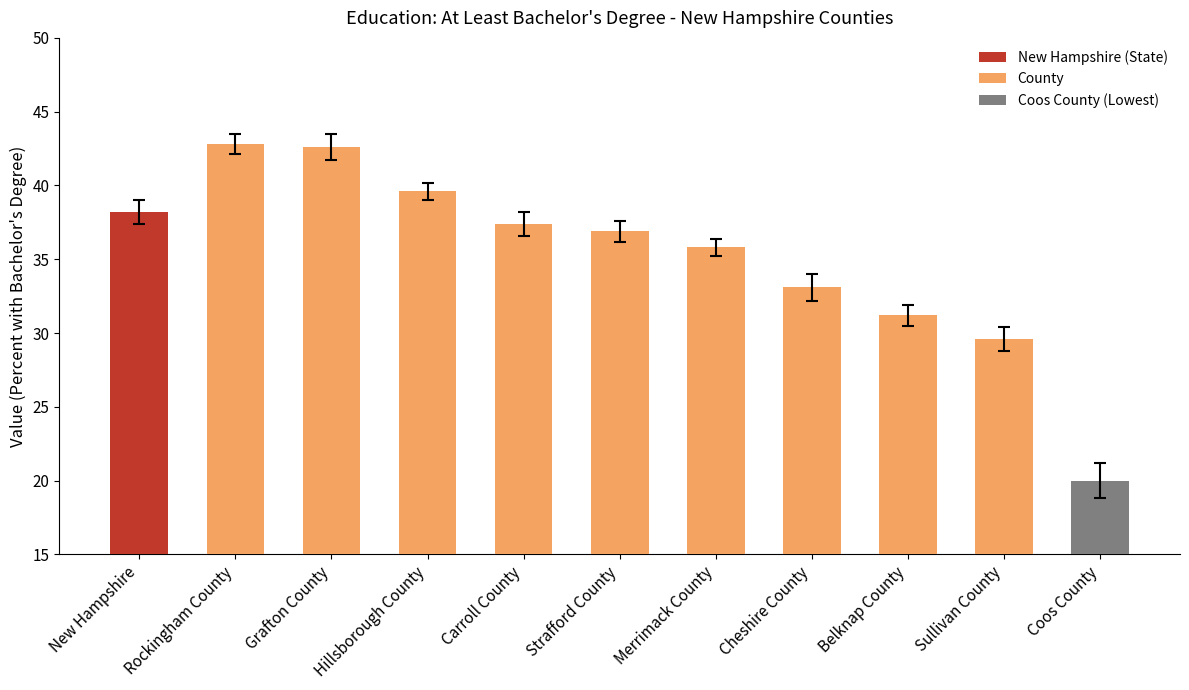

What is the sum of the values at New Hampshire and Hillsborough County?

77.8